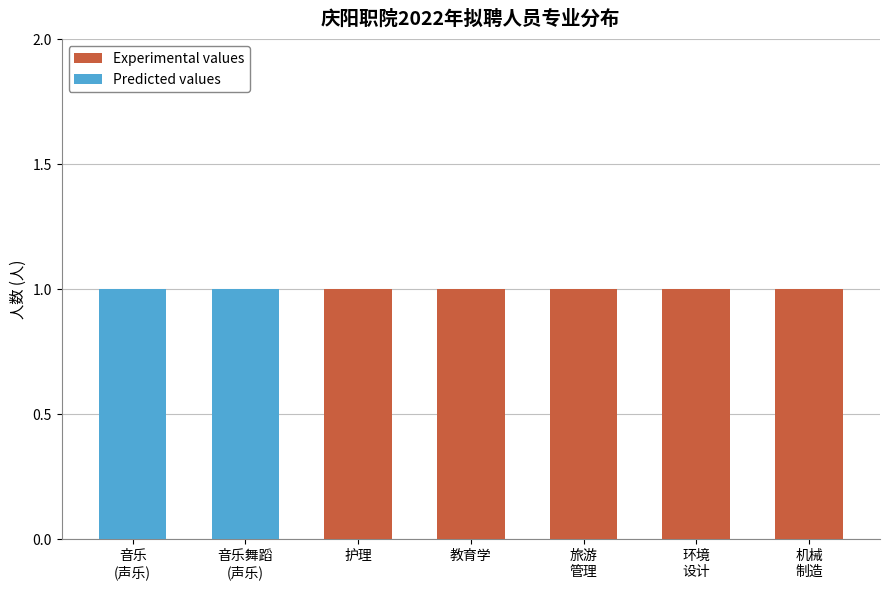

Are the bars grouped side by side (vs. stacked)?

No